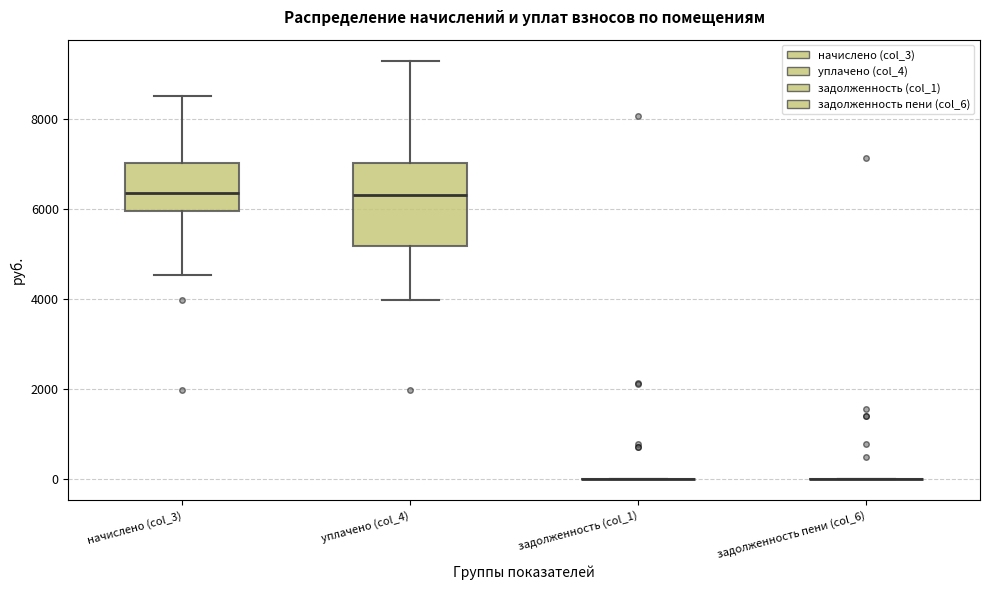

Comparing the boxes themselves (not the whiskers), which one is the tallest?

уплачено (col_4)